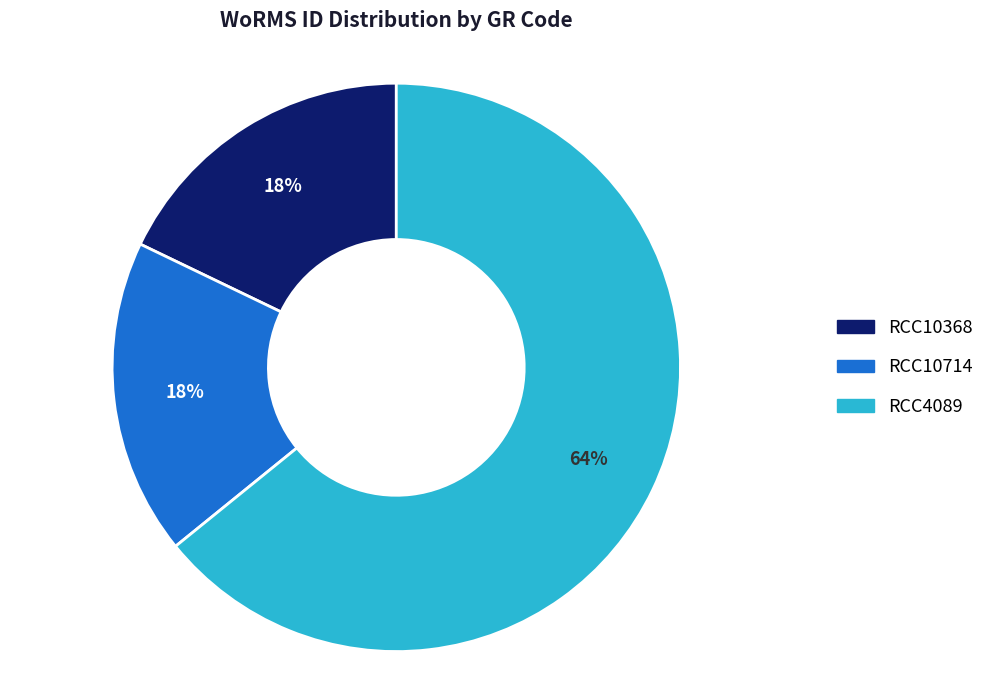

What is the largest slice in the pie chart?

RCC4089